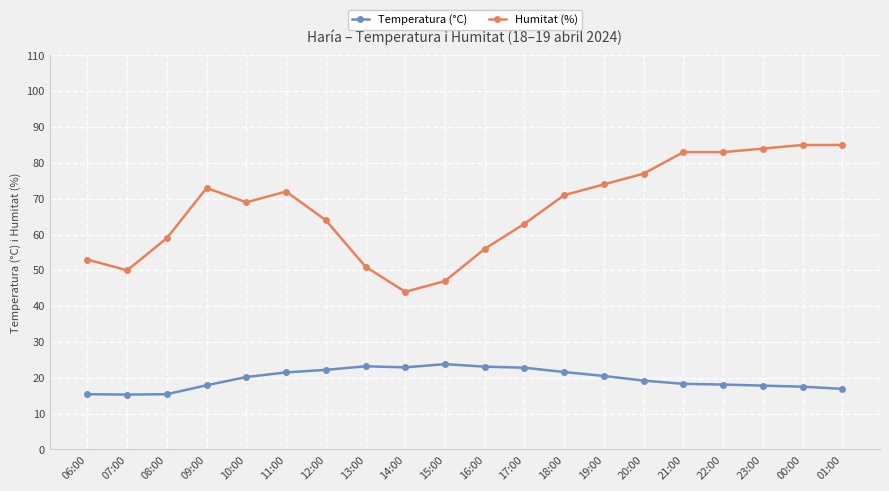

What is the total value across all series at 06:00?

68.4